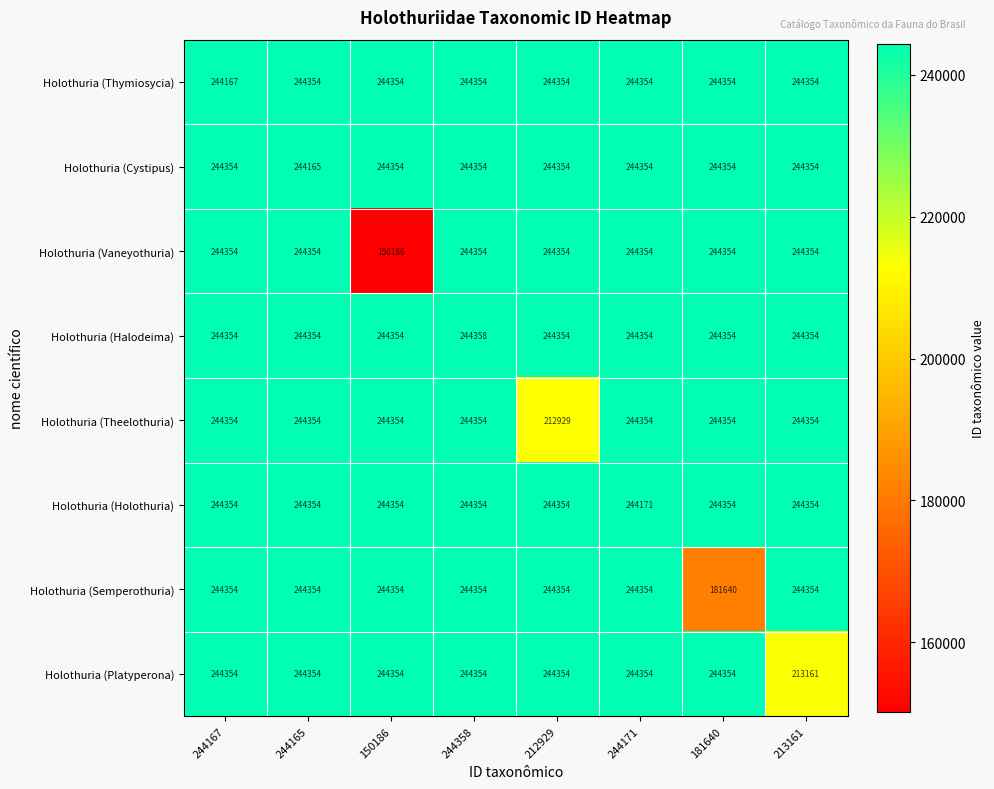

How many values in the Holothuria (Holothuria) series are below 244354?

1